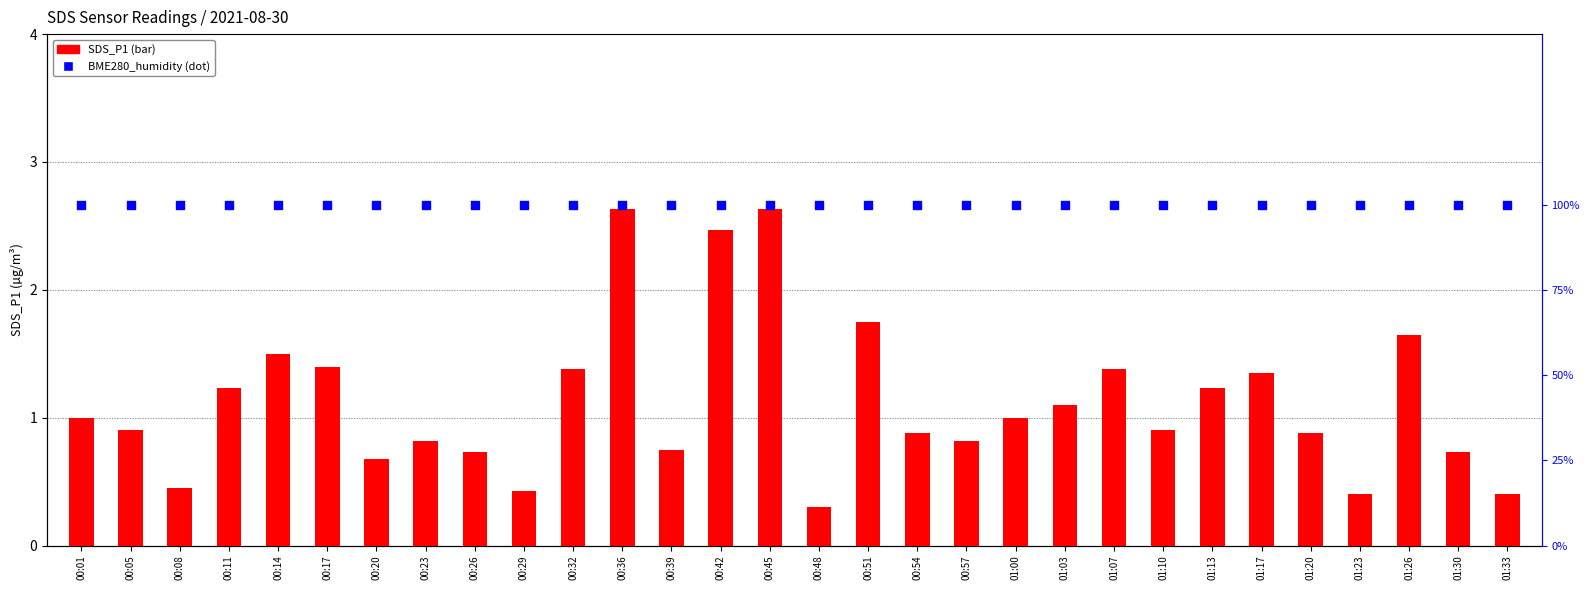

Which series contains the highest Y value?

BME280_humidity